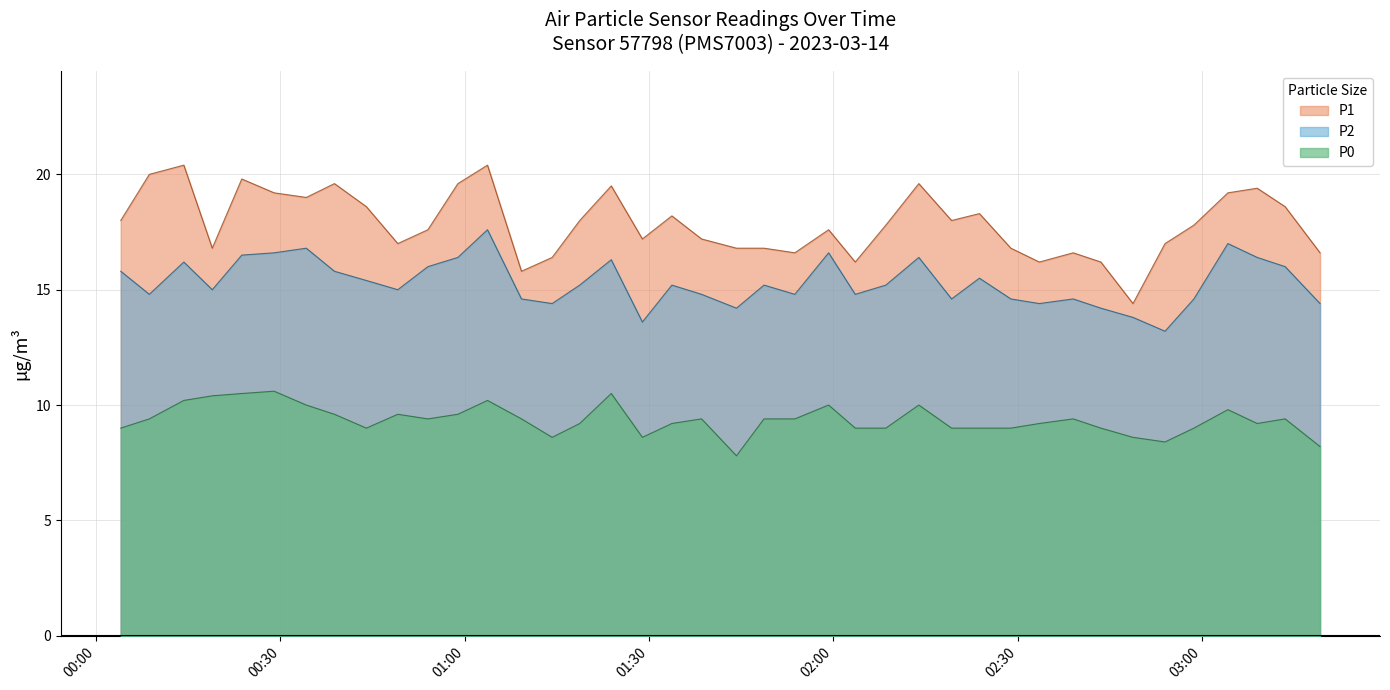

The value of P1 at 2023-03-14T00:28:58 is 19.2. True or false?

True